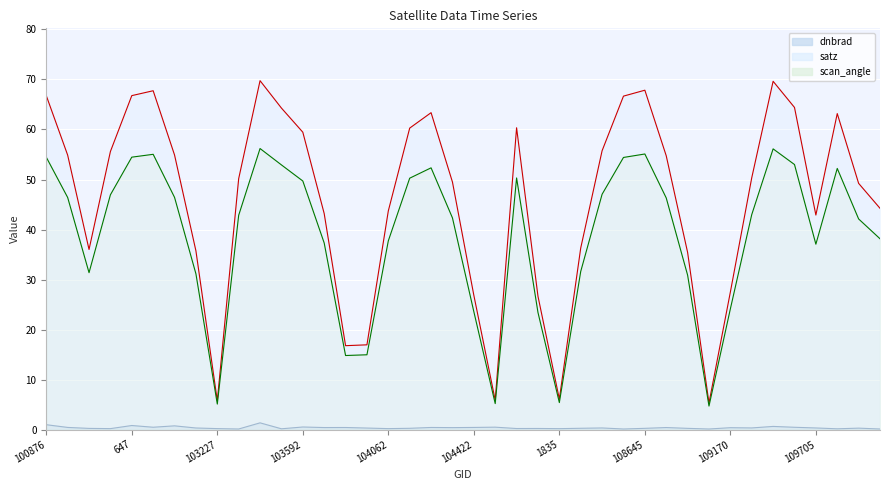

Where is dnbrad nearest to the value 0?

108481